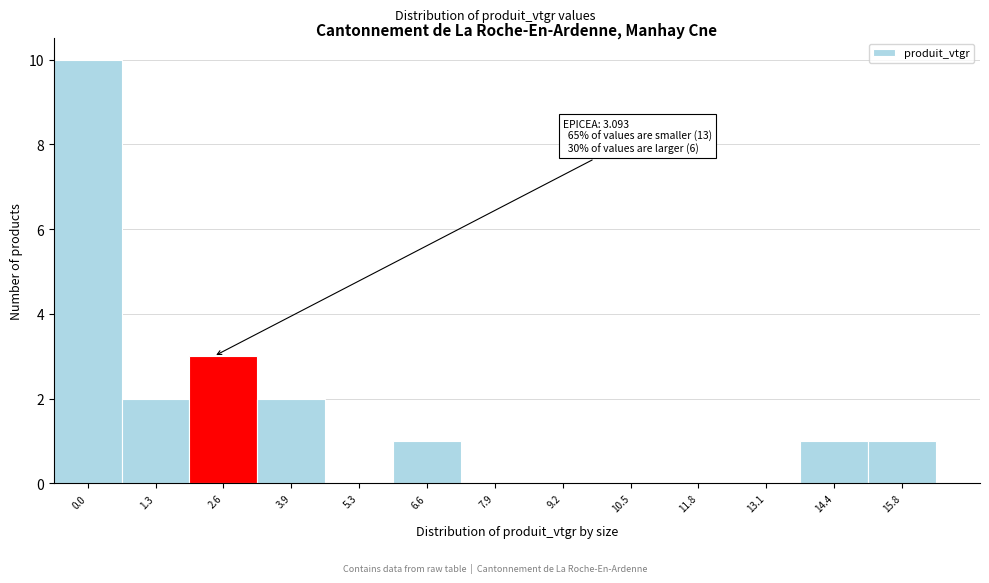

Reading left to right, transcribe all the data shown in this chart.

0.0=10	1.3=2	2.6=3	3.9=2	5.3=0	6.6=1	7.9=0	9.2=0	10.5=0	11.8=0	13.1=0	14.4=1	15.8=1